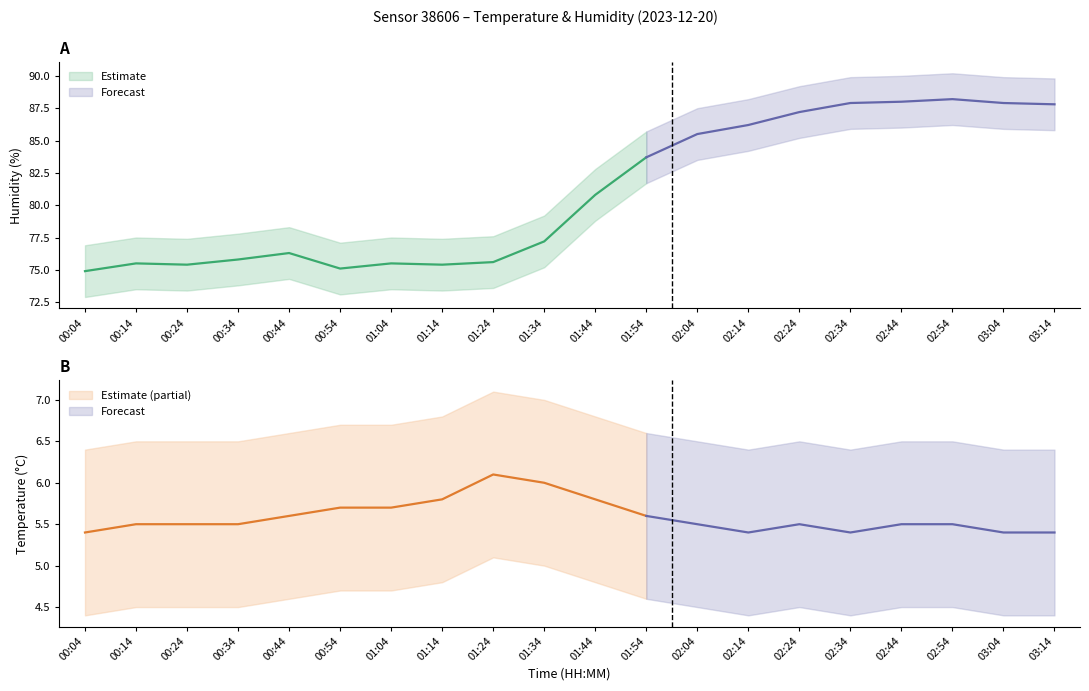

The temperature series shows 2.3 at 02:44. True or false?

False